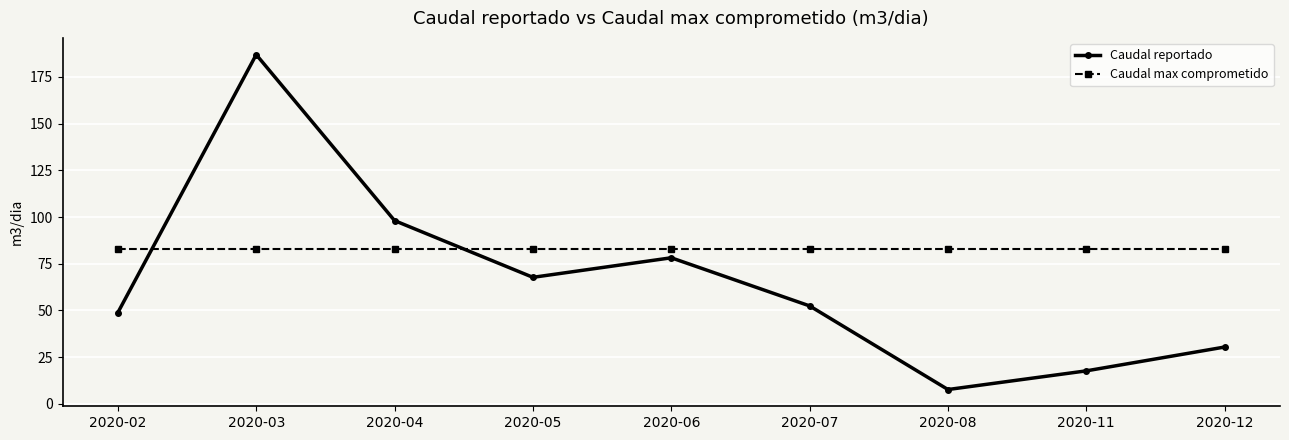

How many data points in Caudal reportado are above 52?

5